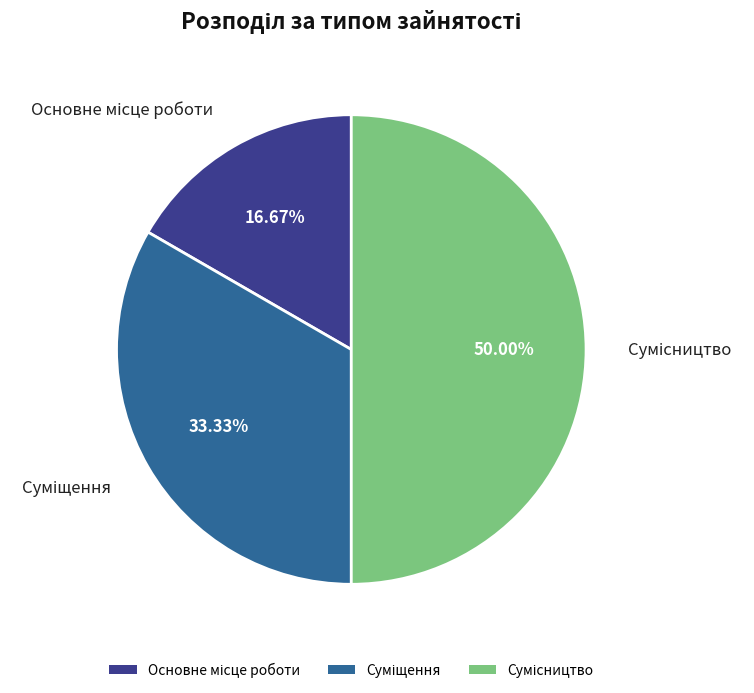

Rank the categories by value from highest to lowest.

Сумісництво, Суміщення, Основне місце роботи